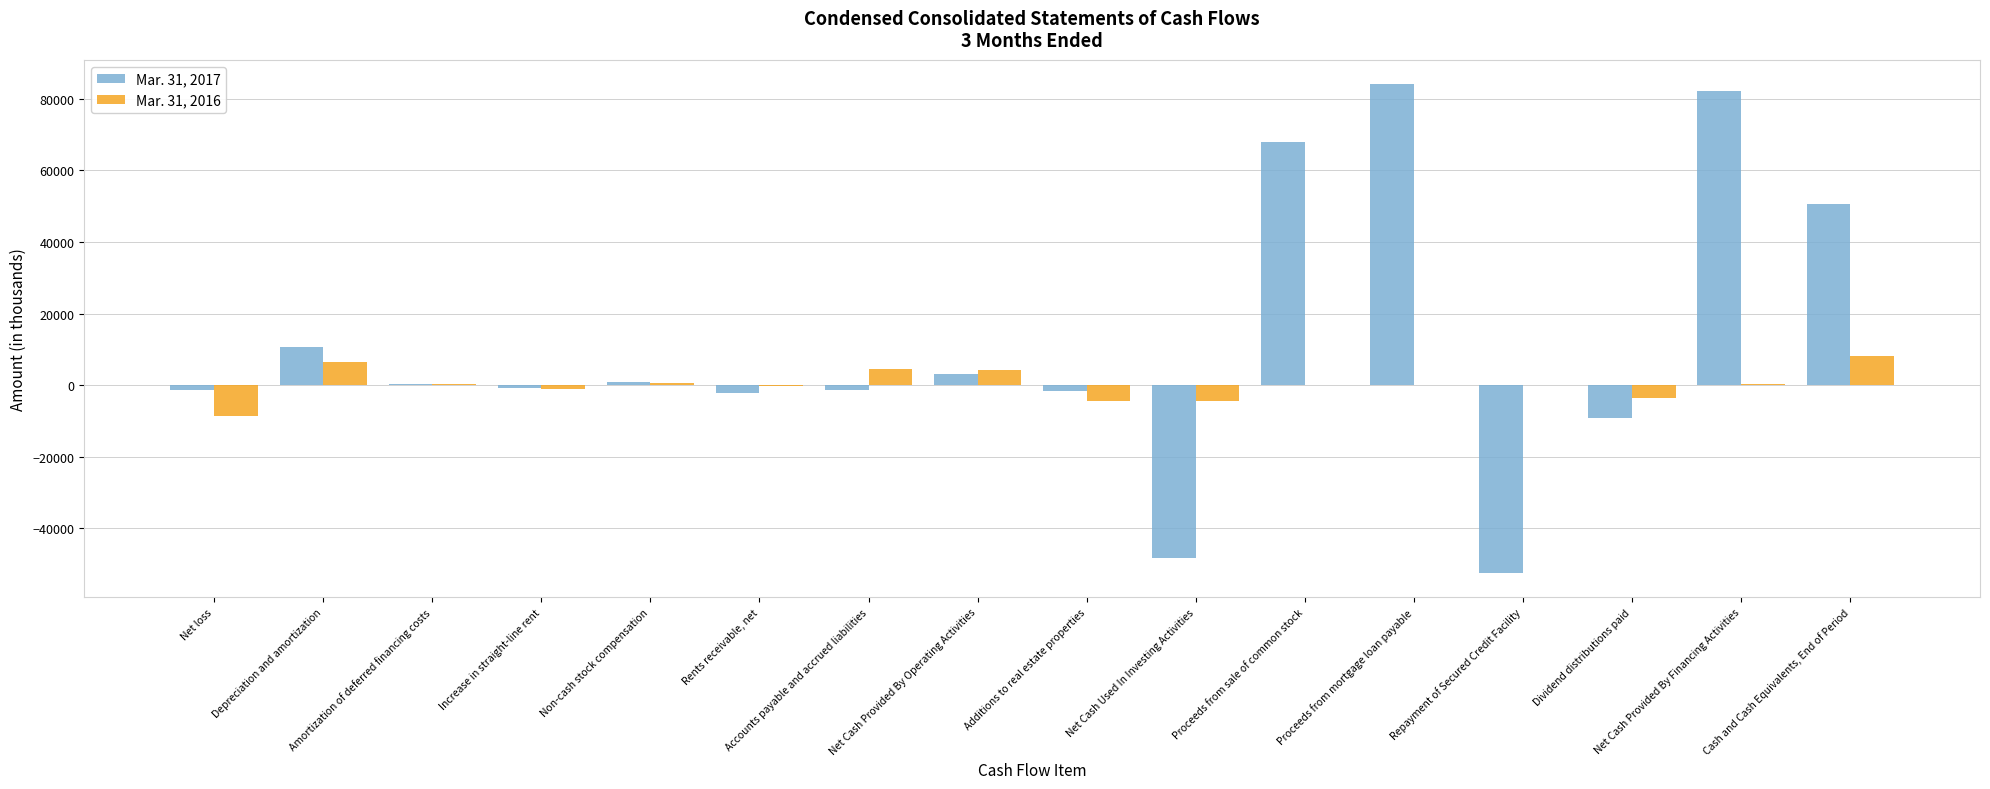

Which series changed the most between Amortization of deferred financing costs and Proceeds from sale of common stock?

Mar. 31, 2017